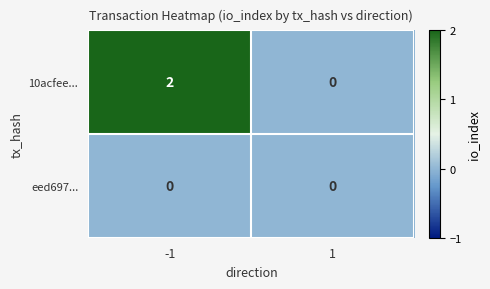

How many distinct data groups are displayed?

2